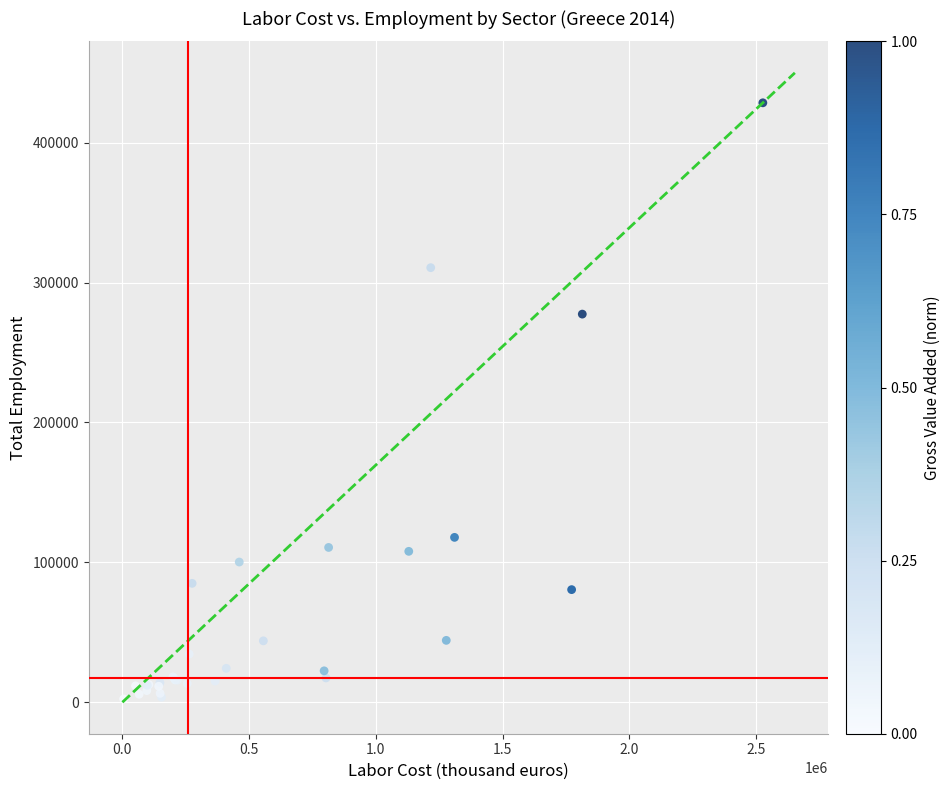

What Y value in the scatter plot is closest to 215424?

277420